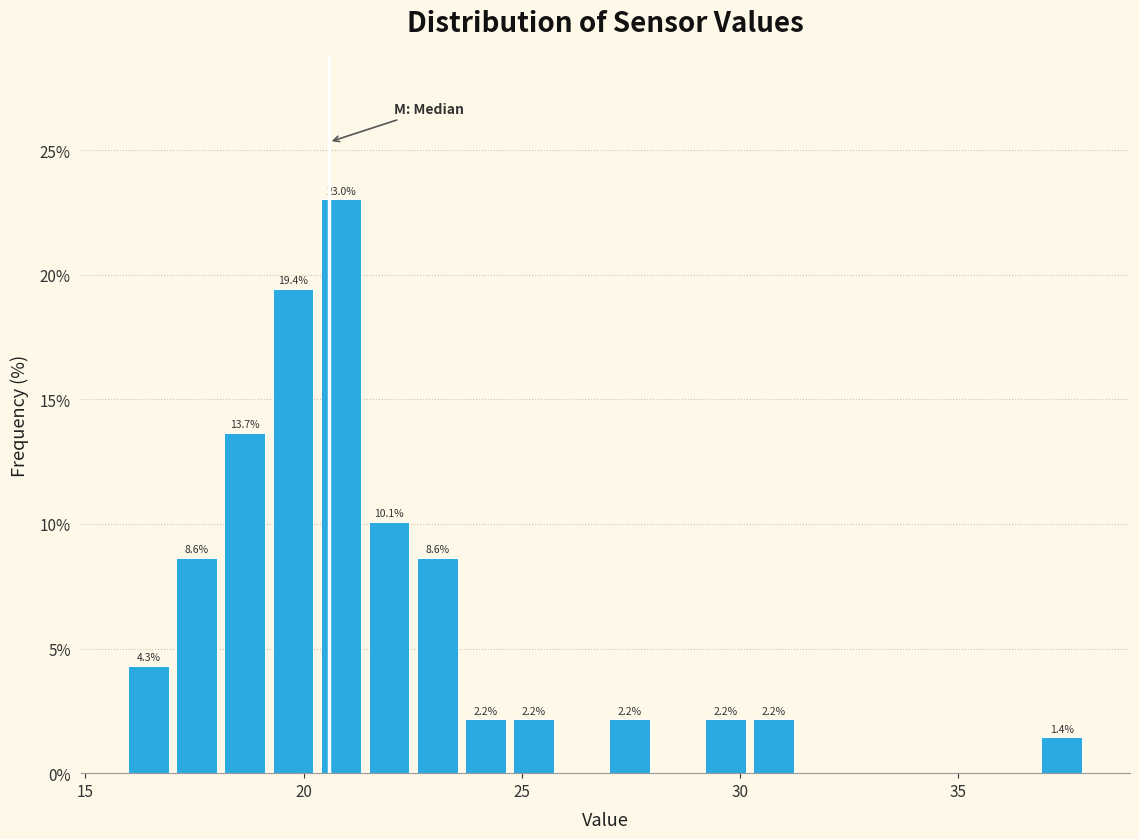

Around what value on the x-axis is the tallest bar? Give the approximate position of its centre, as read against the axis.

21.0